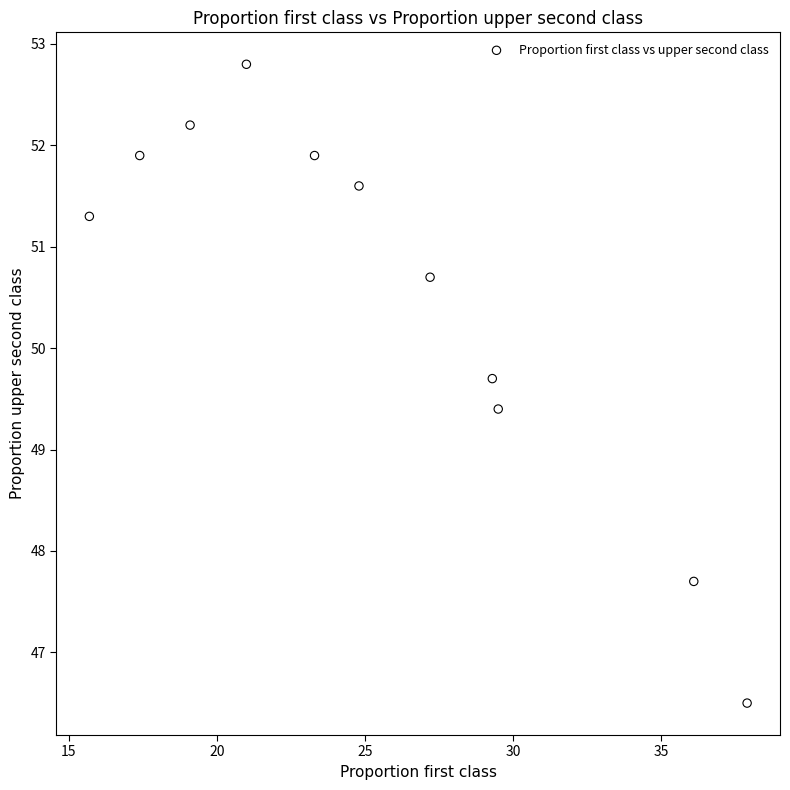

What is the range of X values (max minus min)?

22.2